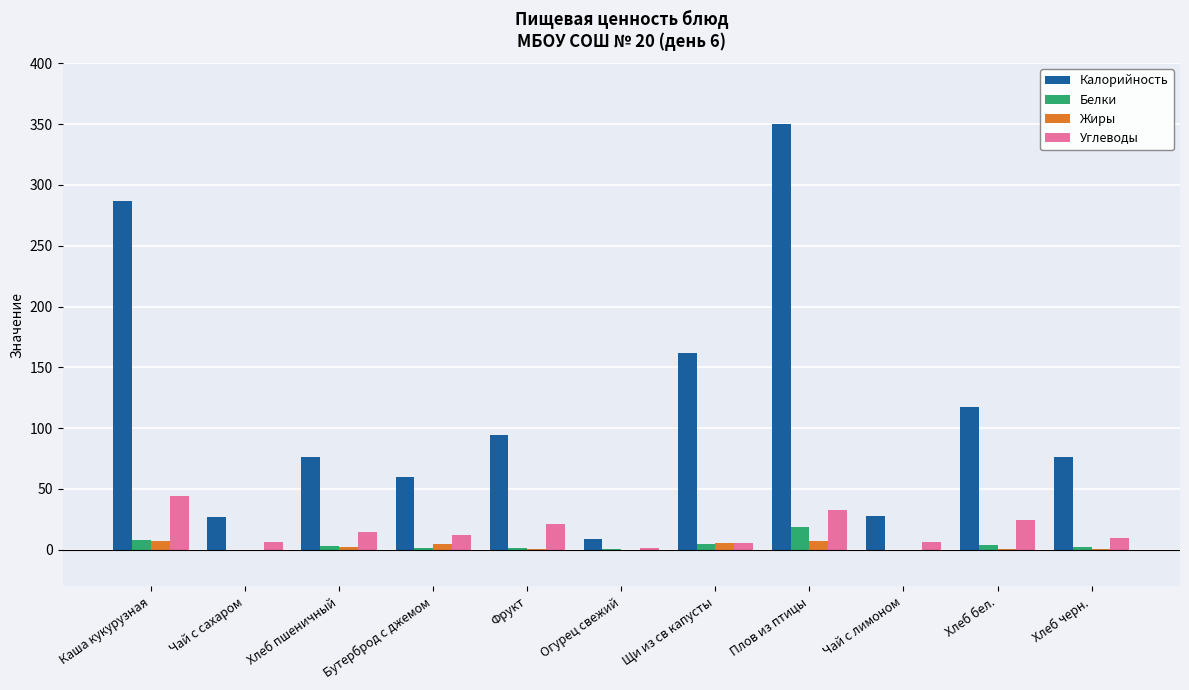

Between Каша кукурузная and Хлеб черн., which series saw the biggest shift?

Калорийность